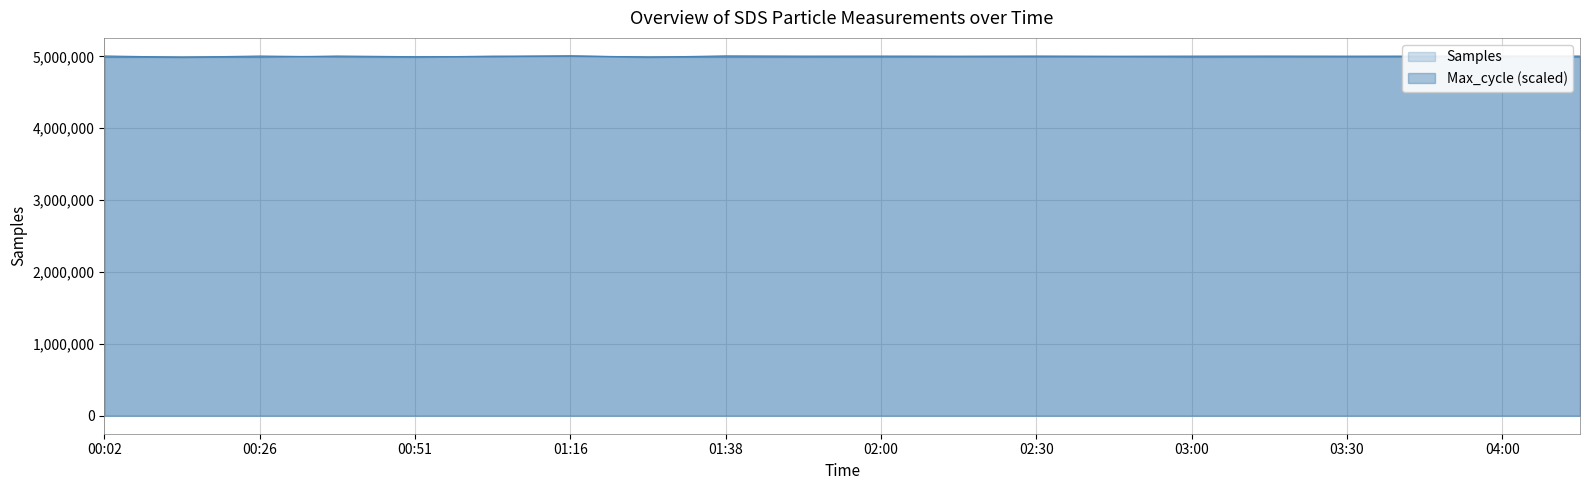

True or false: Max_cycle and Samples cross at least once.

True